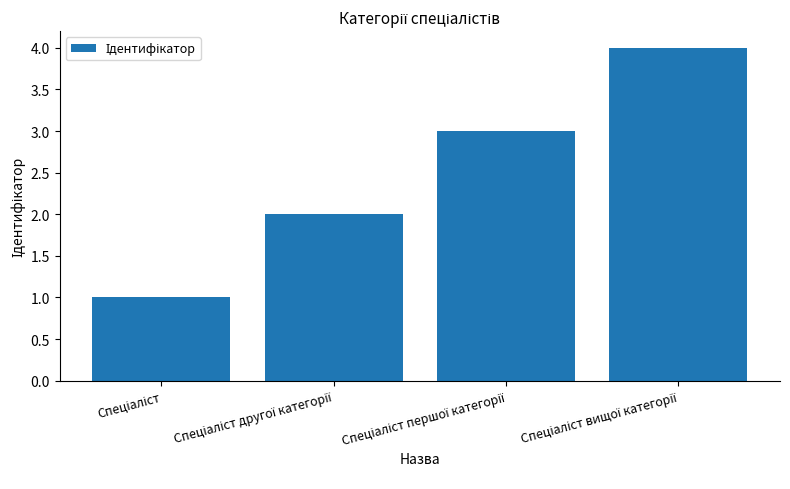

What is the sum of all values?

10